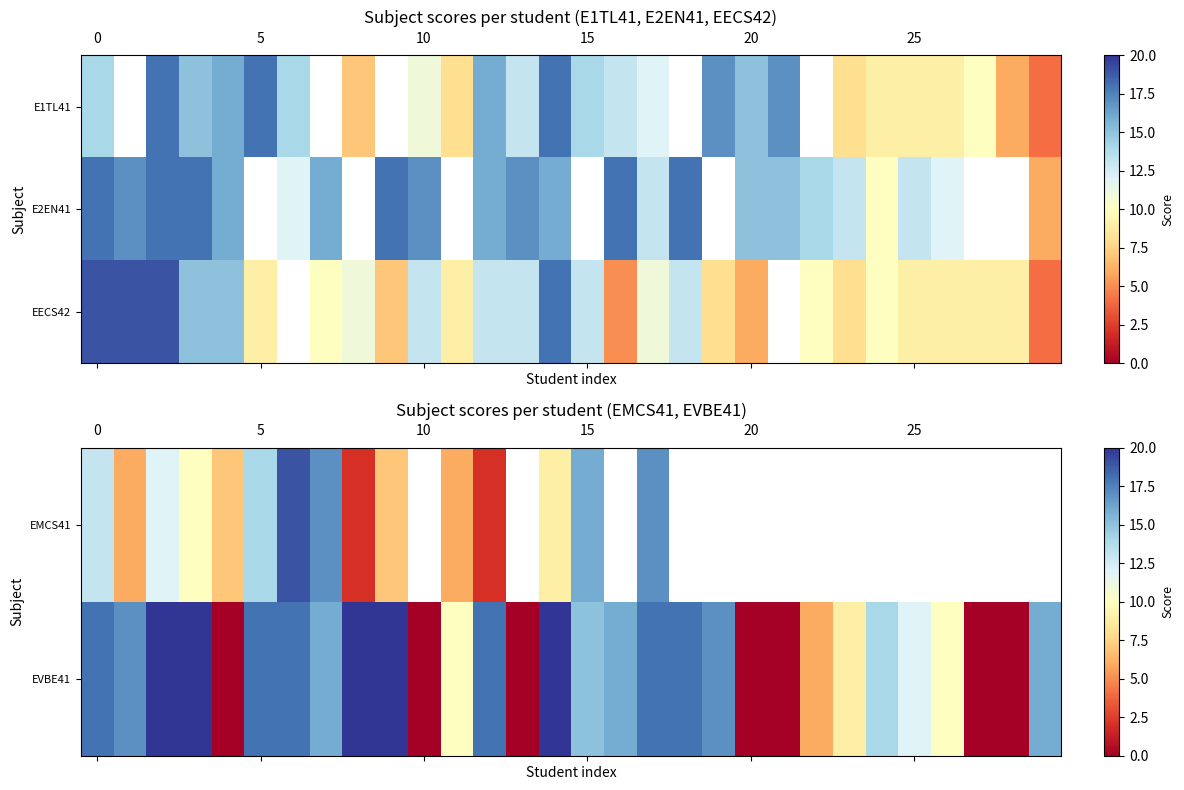

What is the average value of the EVBE41 series?

12.2